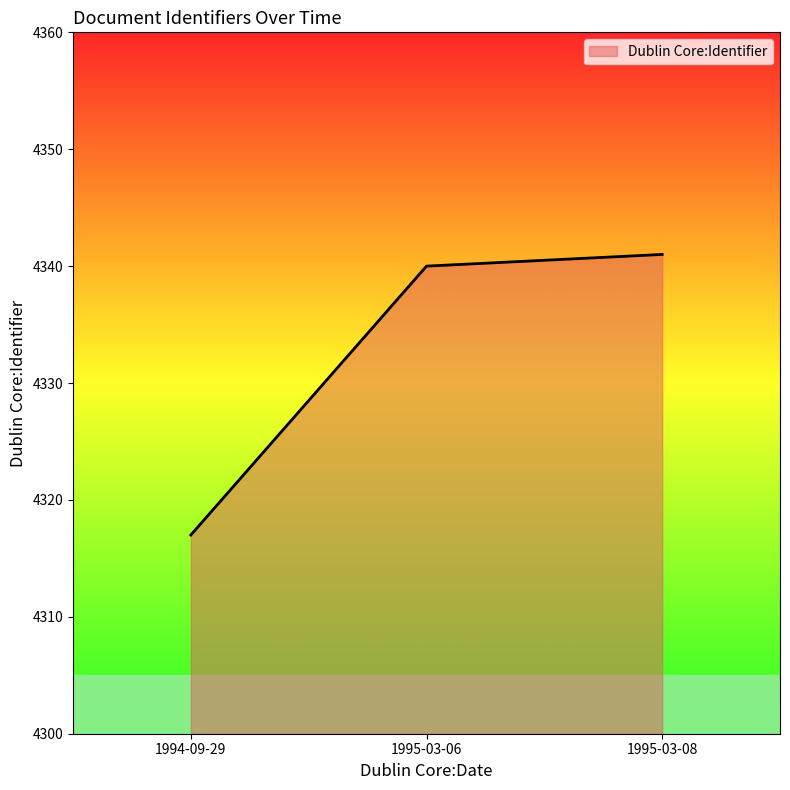

What is the difference between the maximum and minimum values?

24